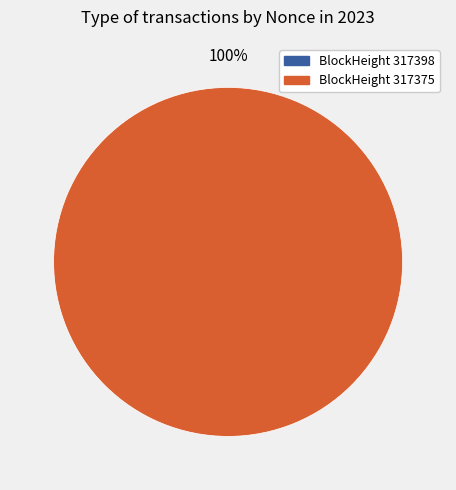

Rank the categories by value from highest to lowest.

317375, 317398